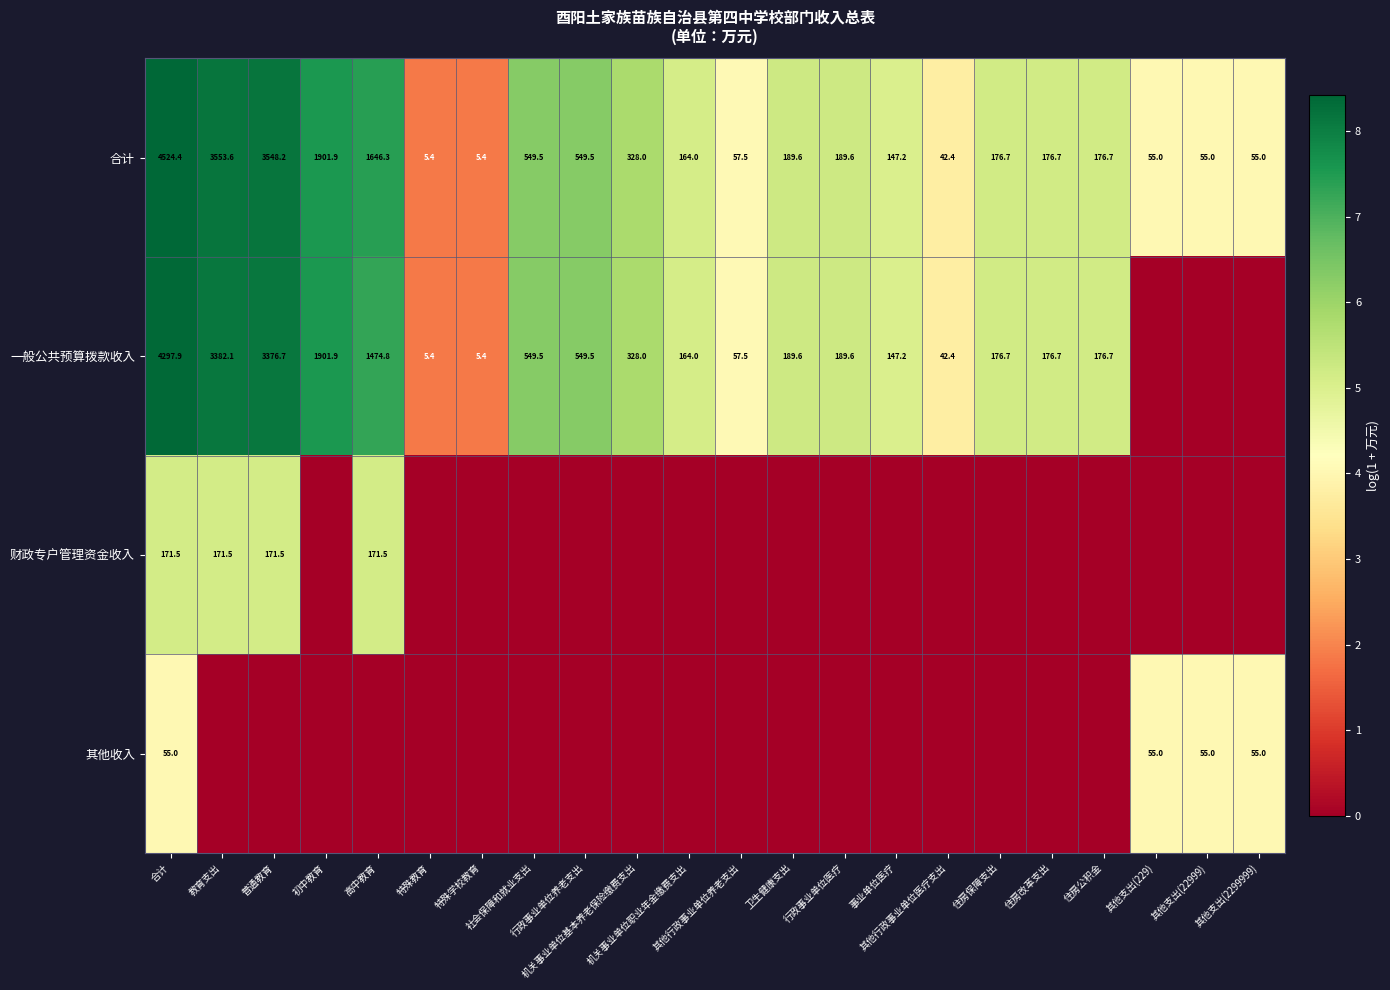

How many 财政专户管理资金收入 values are between 0 and 1?

18